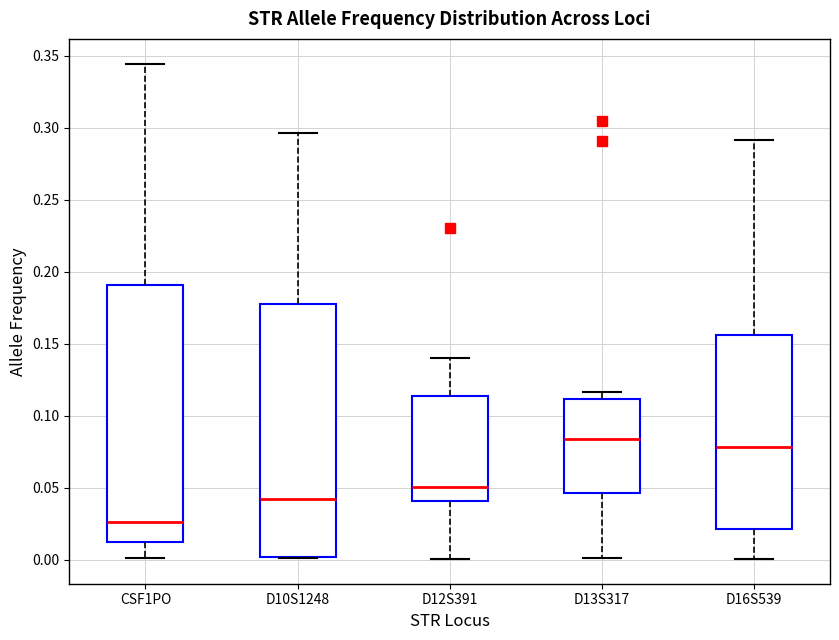

Reading left to right, read every box against the y-axis: the position of its median line, the range the box covers, and the ends of its whiskers. The values are not printed on the chart, so give them approximately, as read against the axis.

CSF1PO: median 0.025, box 0.010 to 0.190, whiskers 0.000 to 0.345
D10S1248: median 0.040, box 0.000 to 0.180, whiskers 0.000 to 0.295
D12S391: median 0.050, box 0.040 to 0.115, whiskers 0.000 to 0.140
D13S317: median 0.085, box 0.045 to 0.110, whiskers 0.000 to 0.115
D16S539: median 0.080, box 0.020 to 0.155, whiskers 0.000 to 0.290